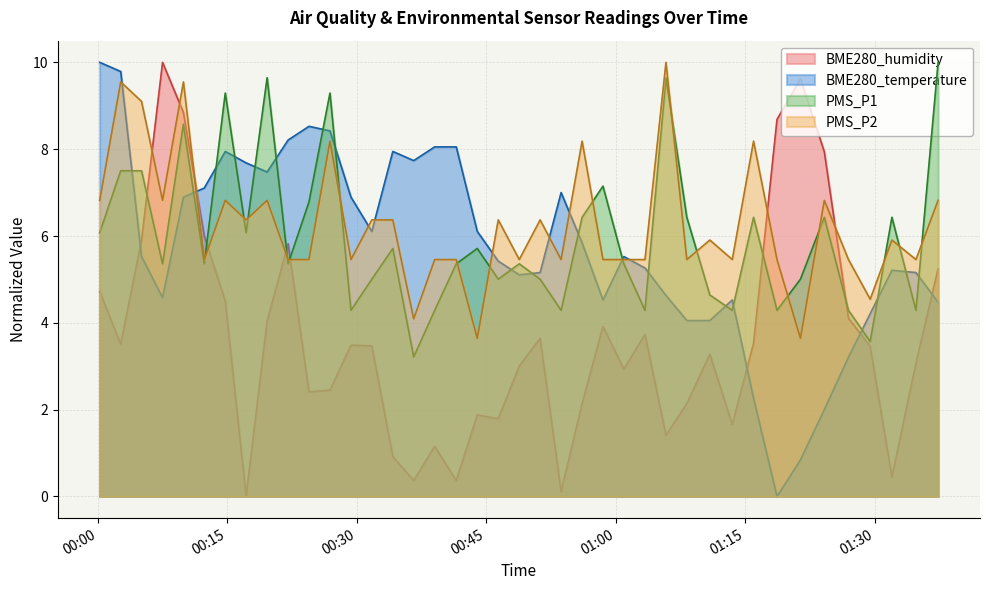

Rank the series at 2022/08/05 01:08:14 from highest to lowest value.

PMS_P1, PMS_P2, BME280_temperature, BME280_humidity